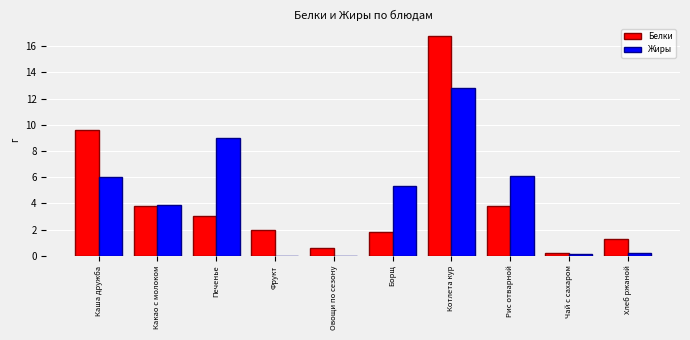

The value of Белки at Котлета кур is 11.2. True or false?

False